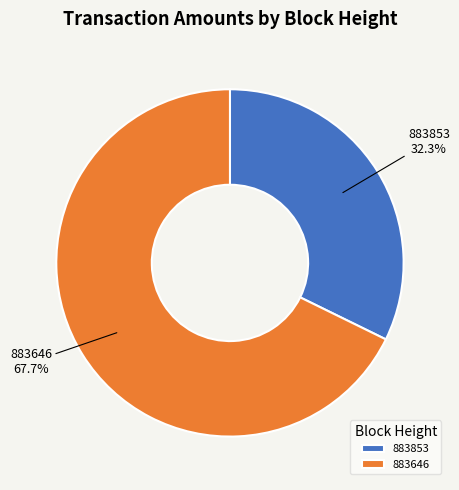

How many slices are in this pie chart?

2